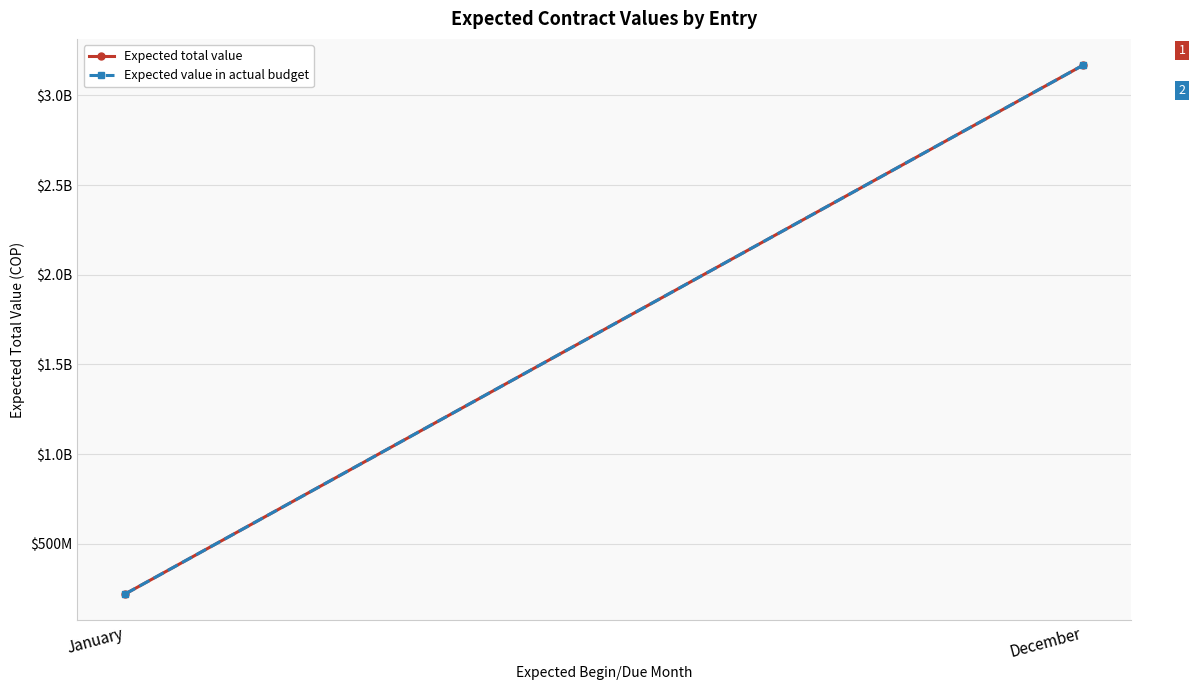

What is the label of the 1st point from the left?

January